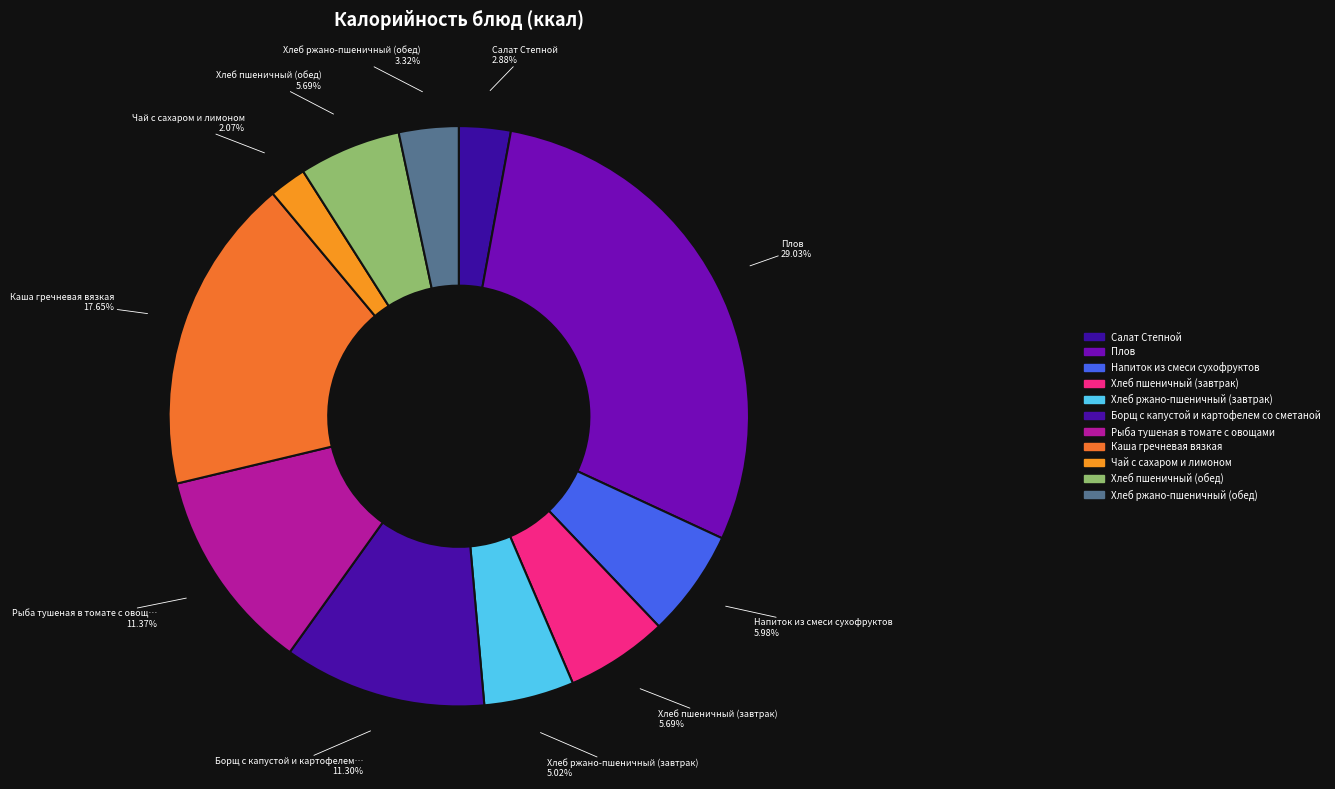

What percentage is the Хлеб пшеничный (обед) slice, to the nearest percent?

6%